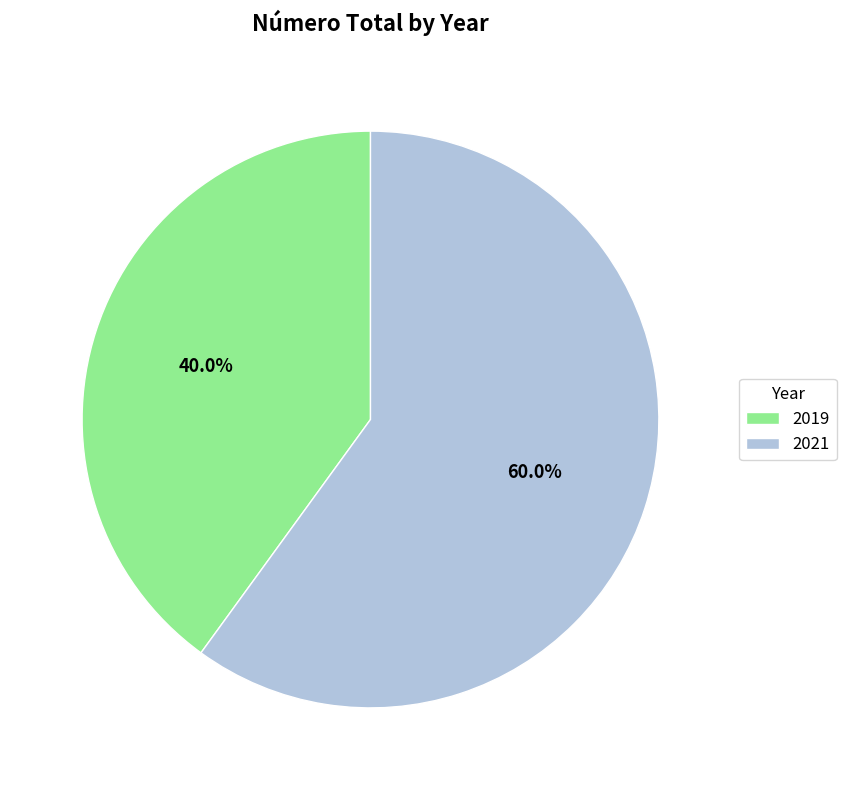

What is the total percentage of 2021 and 2019?

100.0%